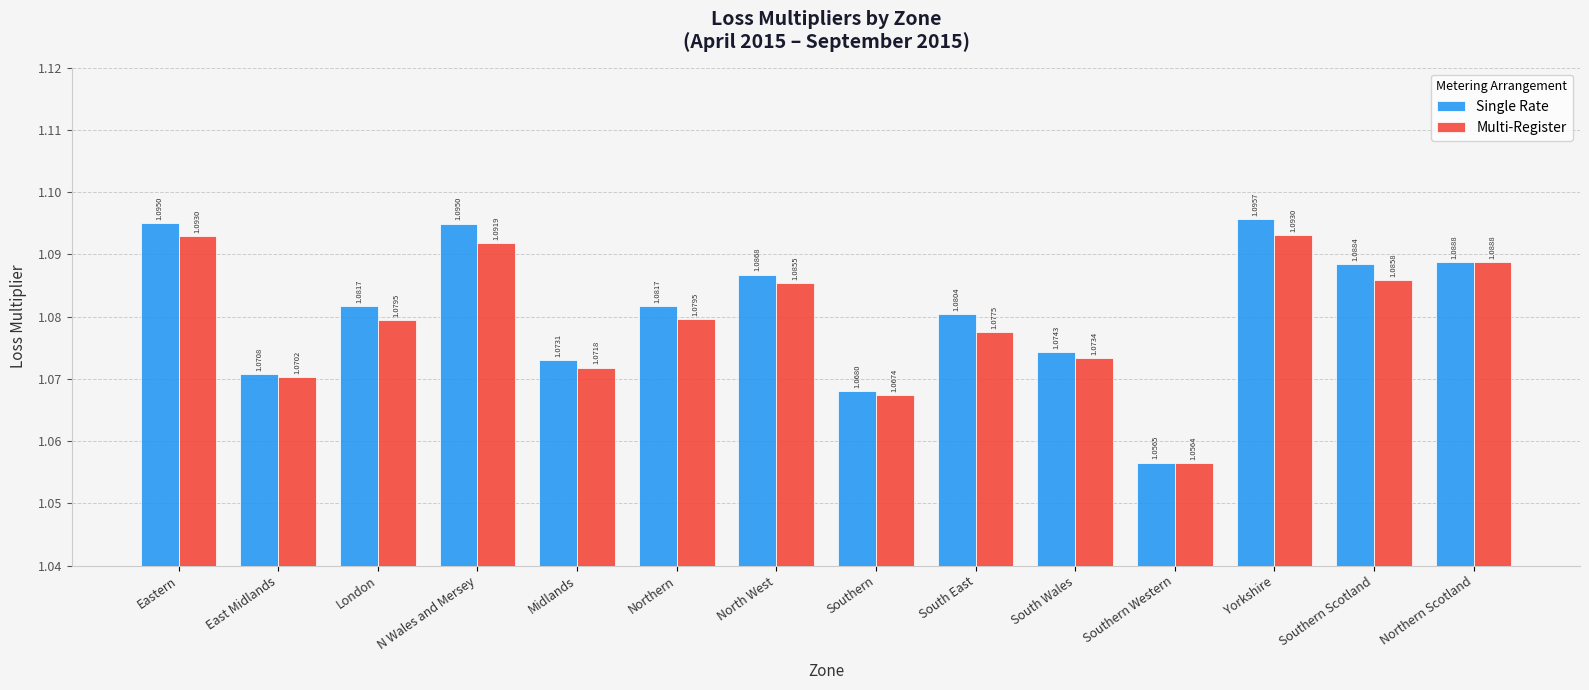

How many Single Rate values are between 1 and 2?

14